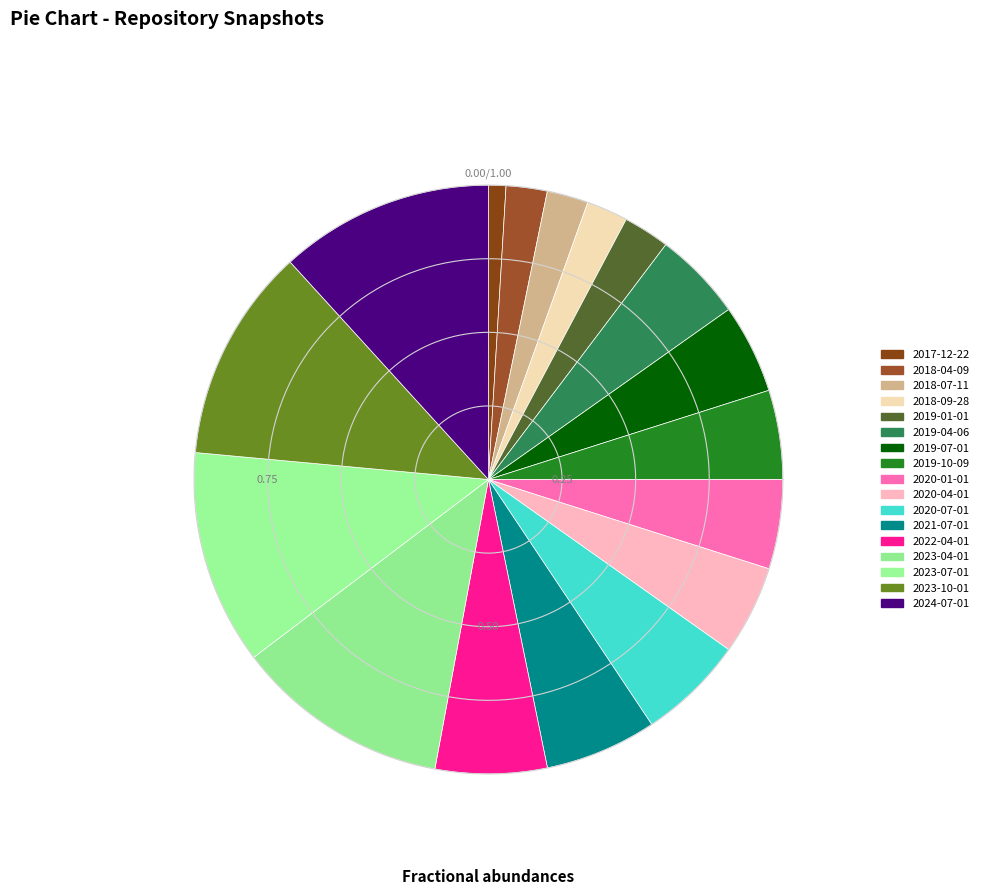

To the nearest percent, what is the difference between the largest and smallest slice percentages?

11%